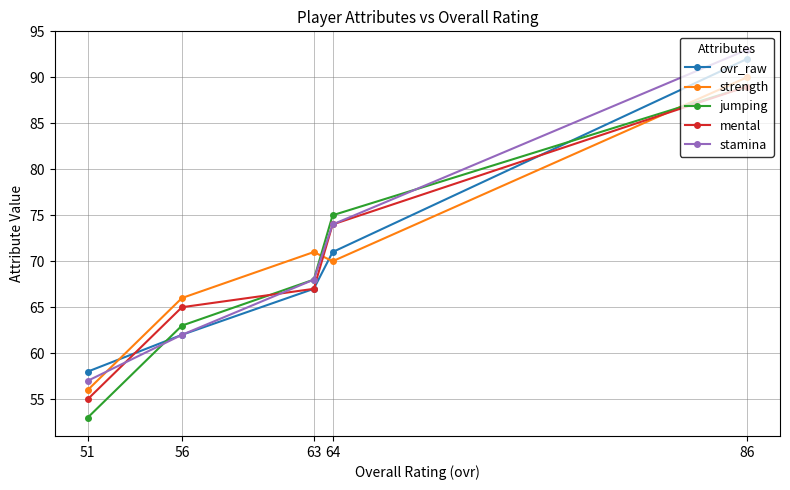

What is the maximum value shown in the chart?

93